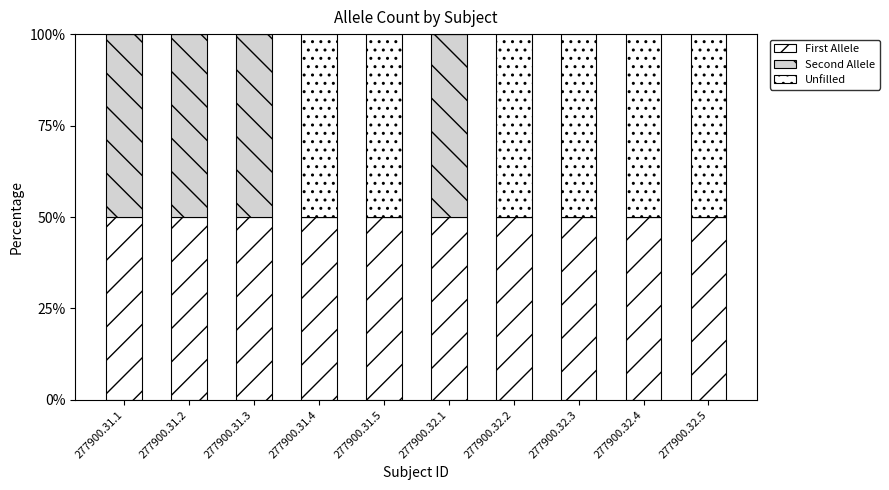

What is the label of the 10th bar from the left?

277900.32.5